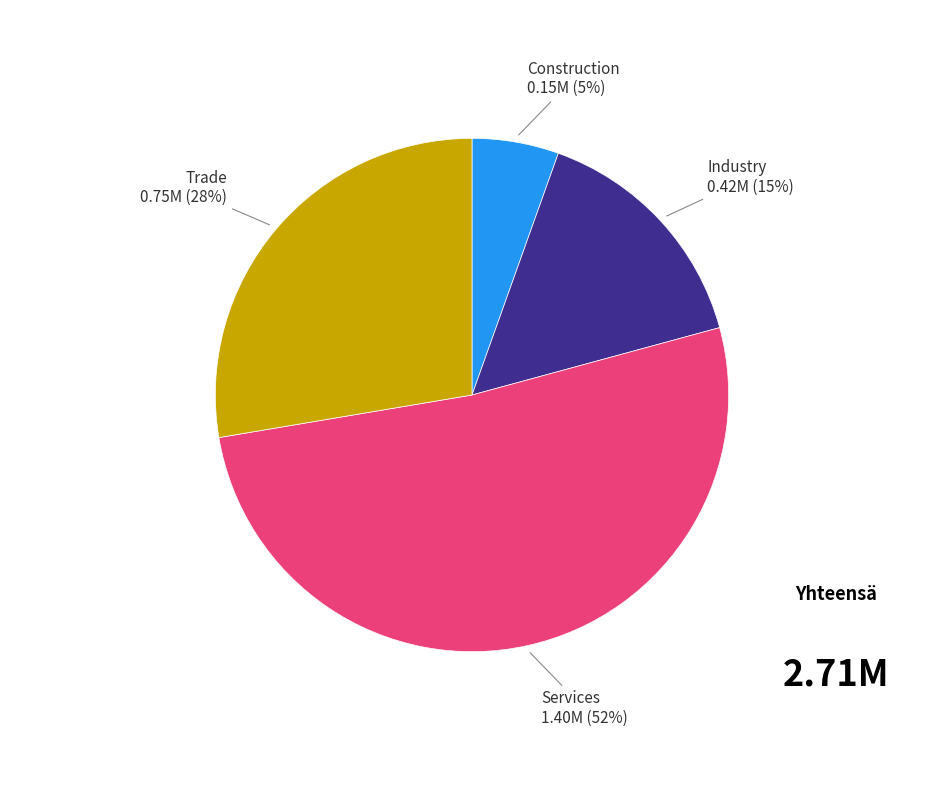

Does any single category account for the majority?

Yes